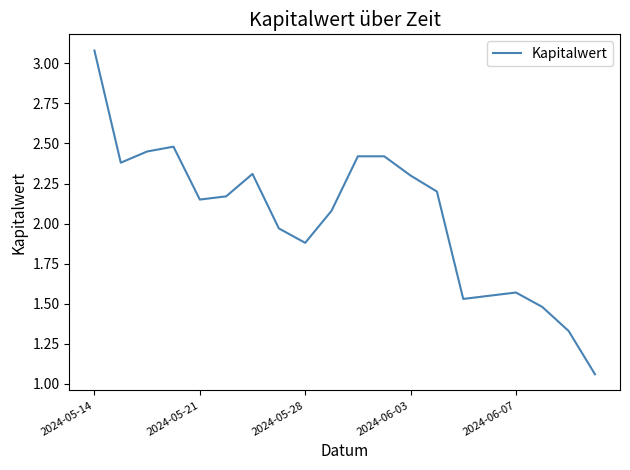

How many categories are shown in the chart?

20